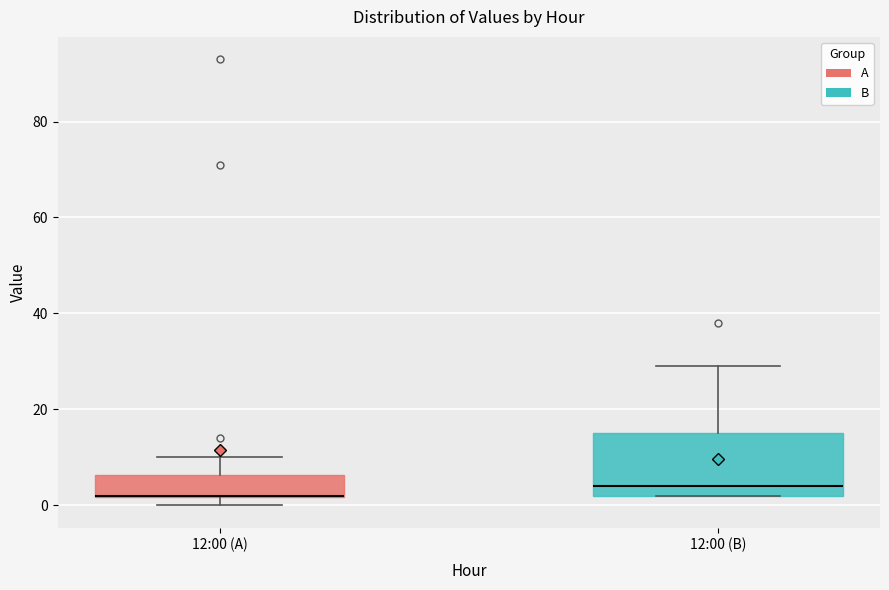

Reading left to right, read every box against the y-axis: the position of its median line, the range the box covers, and the ends of its whiskers. The values are not printed on the chart, so give them approximately, as read against the axis.

12:00 (A): median 2 (drawn on the box's lower edge), box 2 to 6, whiskers 0 to 10
12:00 (B): median 4, box 2 to 16, whiskers 2 to 30